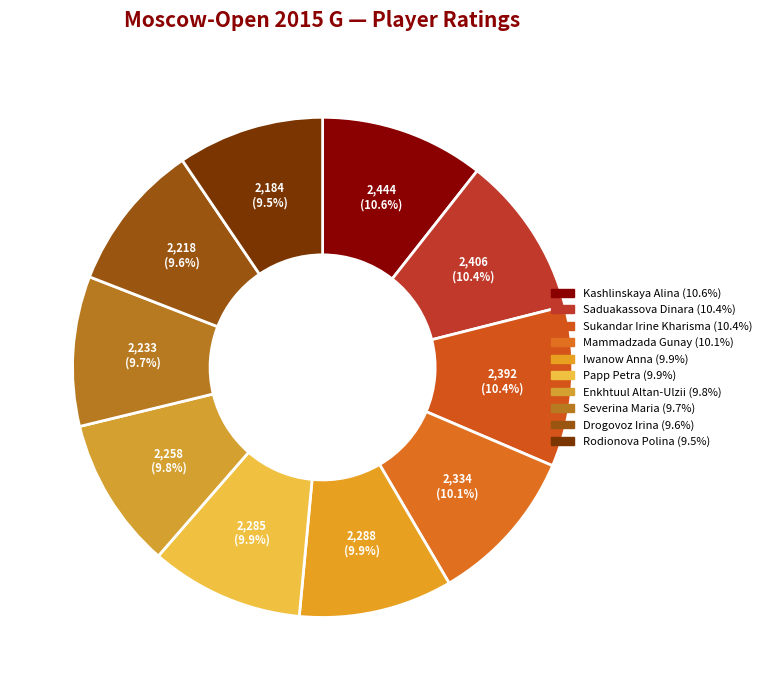

What is the smallest slice in the pie chart?

Rodionova Polina